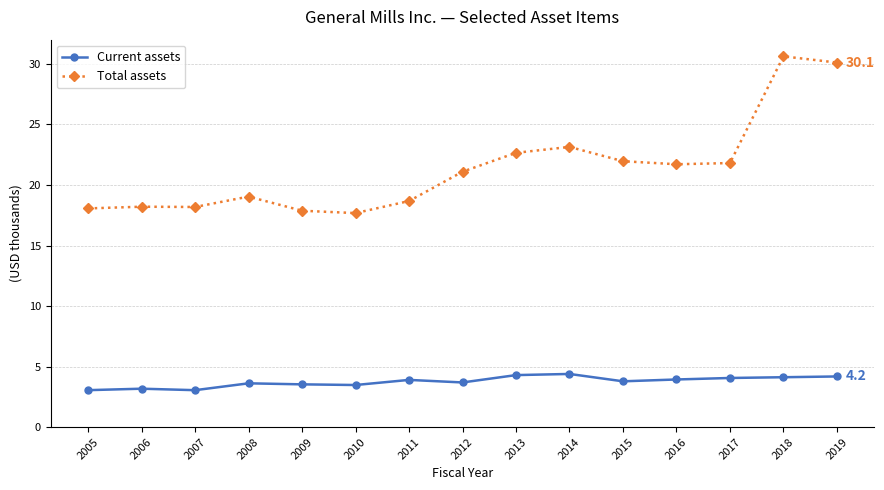

What is the spread (max minus min) of values at 2017?

17.8